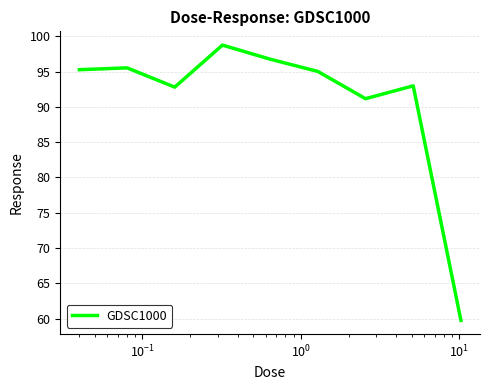

What is the smallest value displayed?

59.7